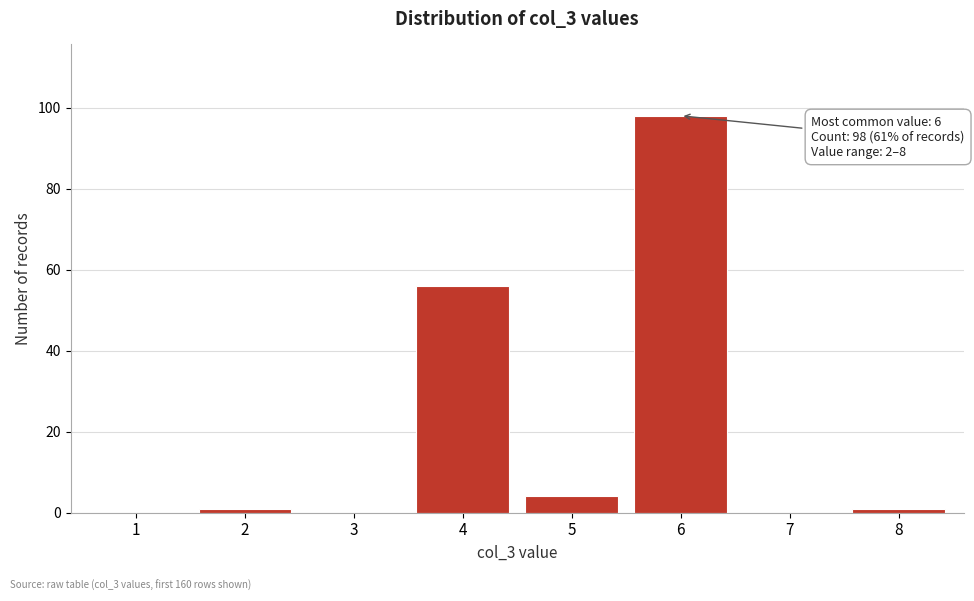

Reading left to right, list all the values displayed in this chart.

1=0	2=1	3=0	4=56	5=4	6=98	7=0	8=1